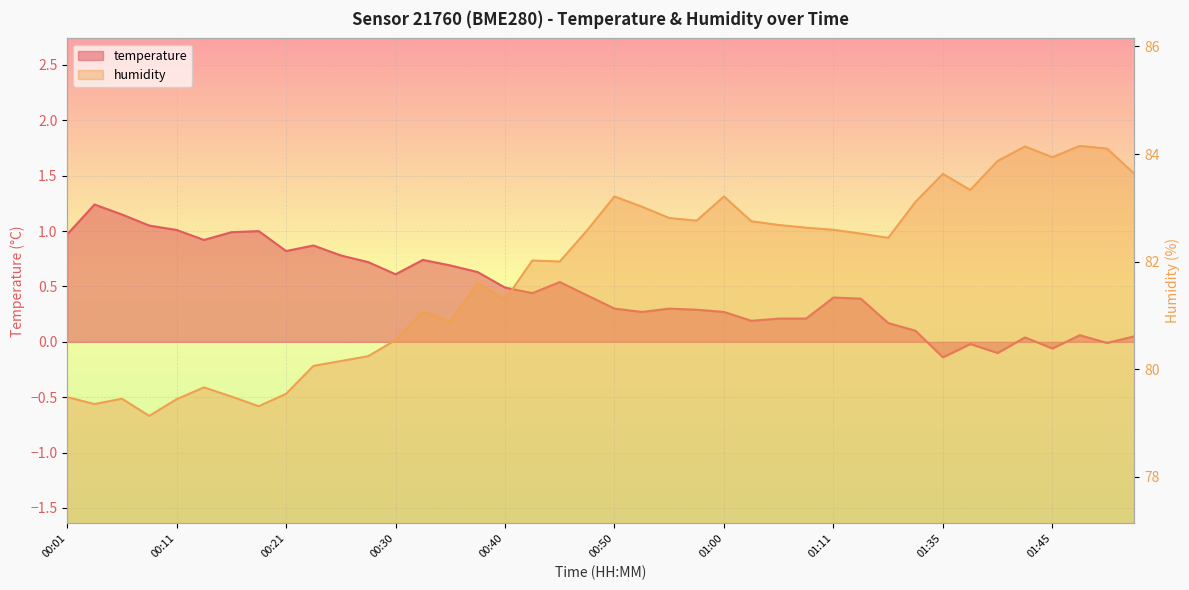

What is the label of the 9th point from the left?

00:21